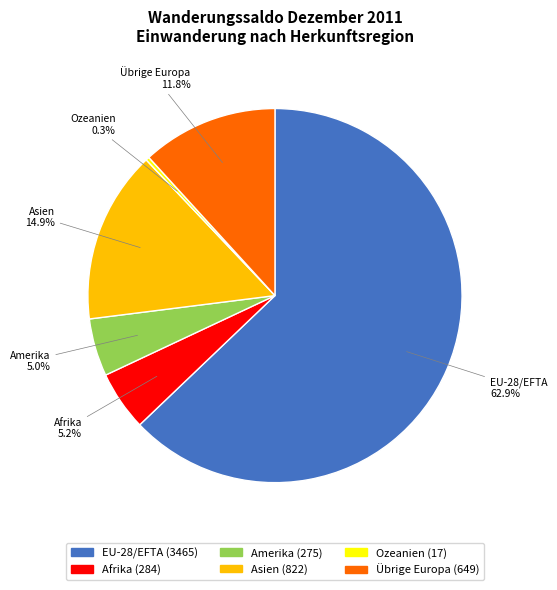

How many slices are in this pie chart?

6